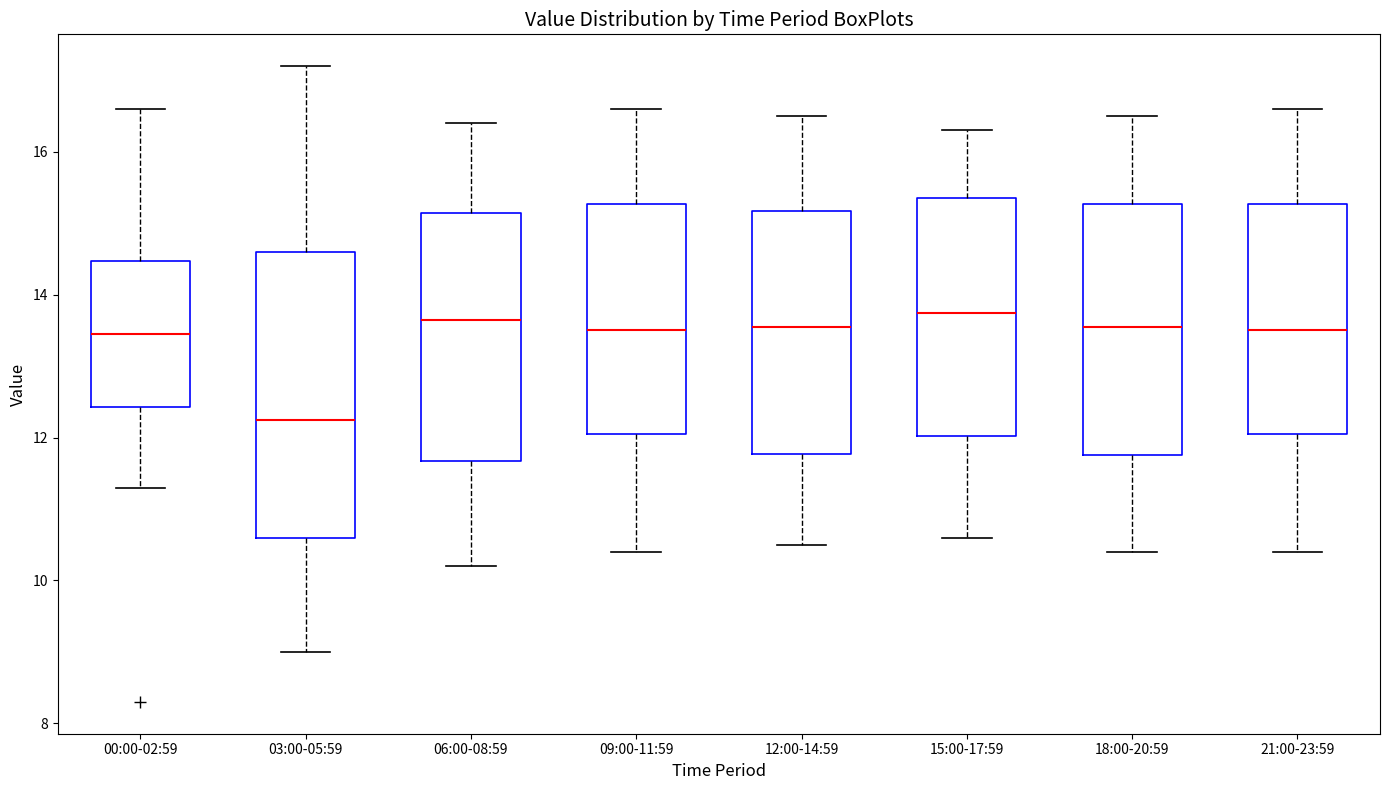

Which box's median line is the lowest?

03:00-05:59